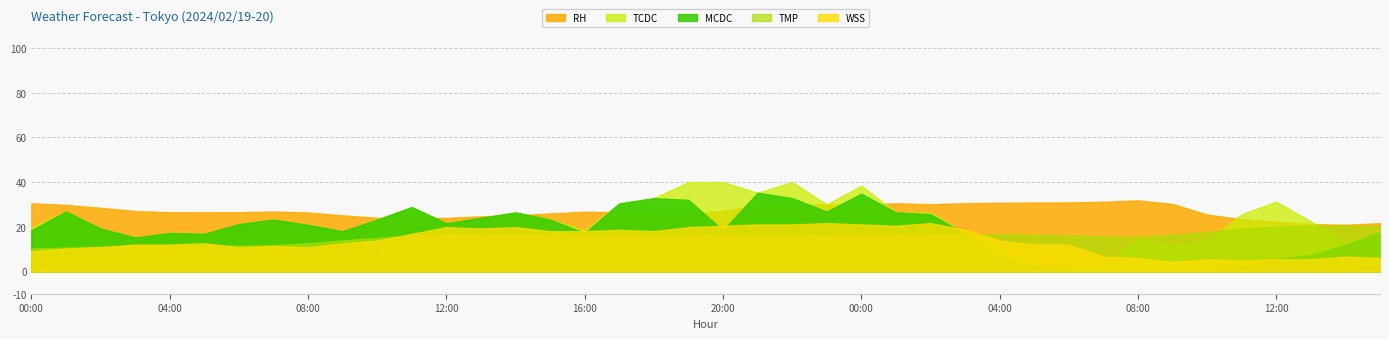

How many lines are shown in the chart?

5